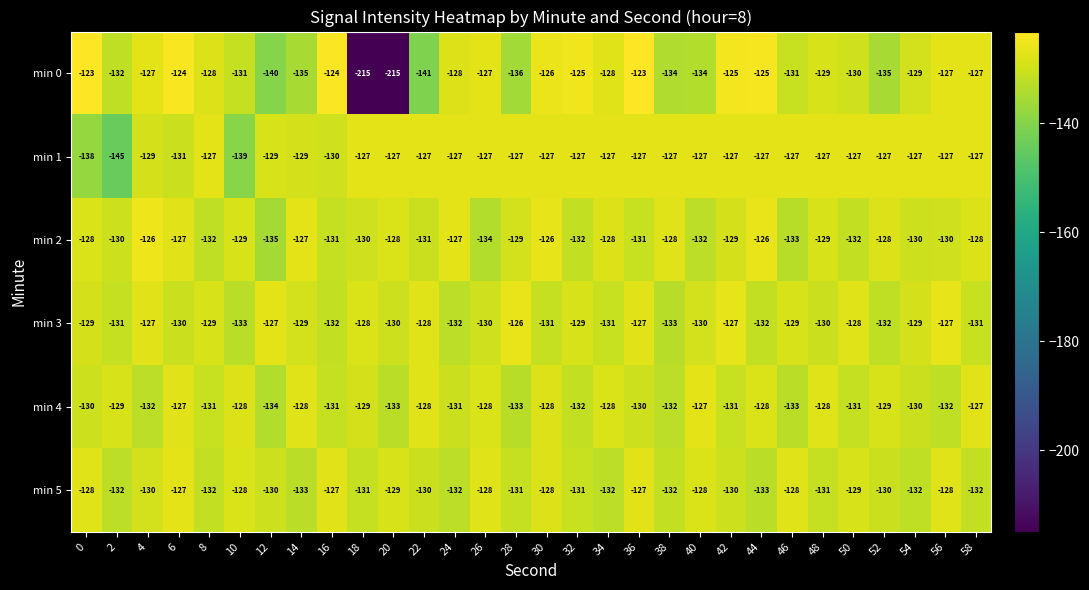

At which category is the sum across all series the highest?

36